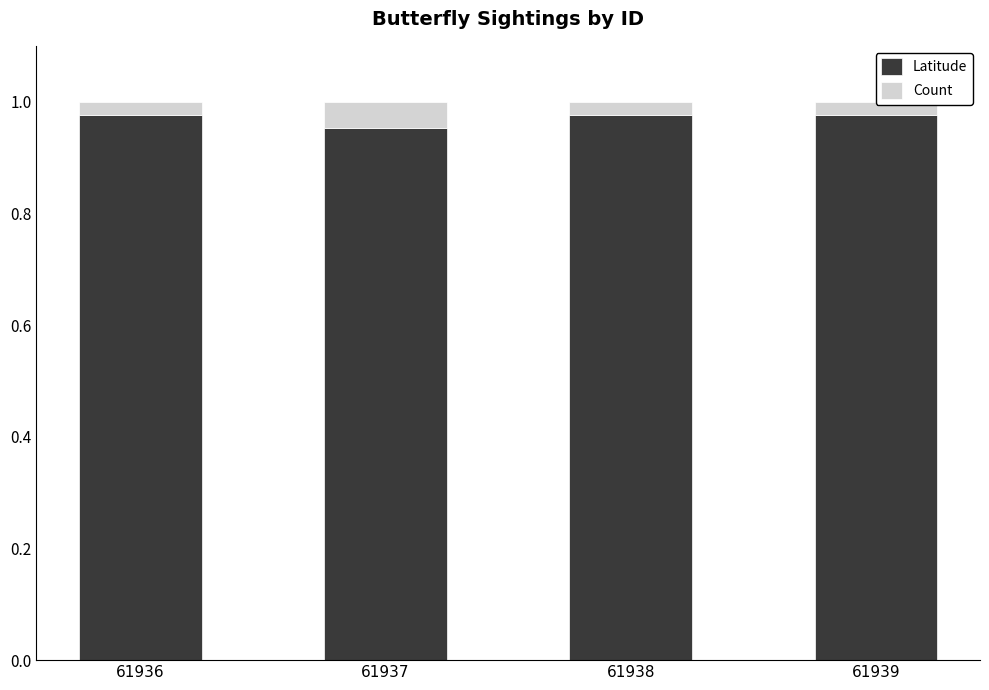

What are all the series names shown in the legend?

Latitude, Count